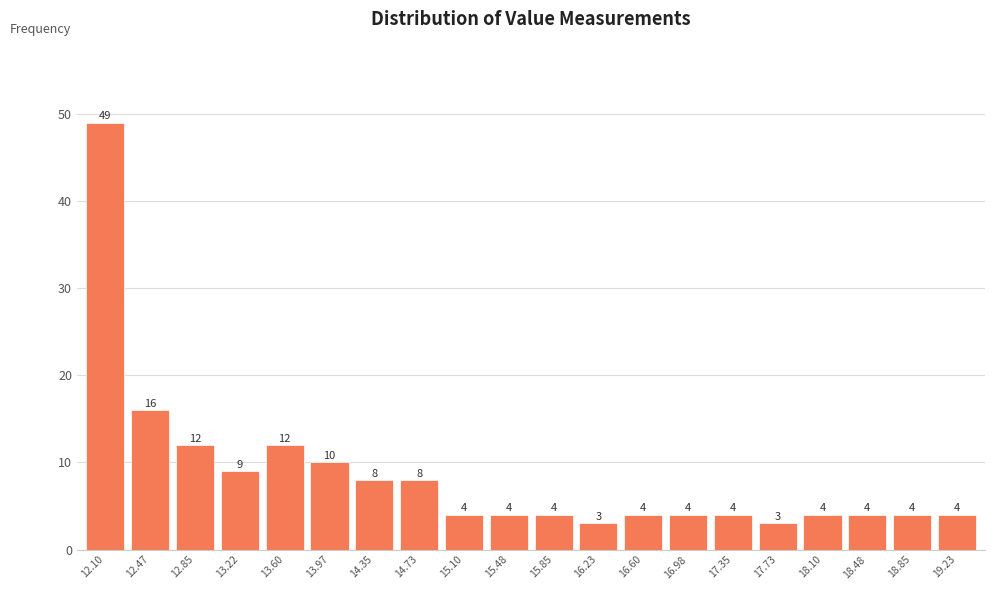

Reading left to right, what are all the values shown in this chart?

49	16	12	9	12	10	8	8	4	4	4	3	4	4	4	3	4	4	4	4